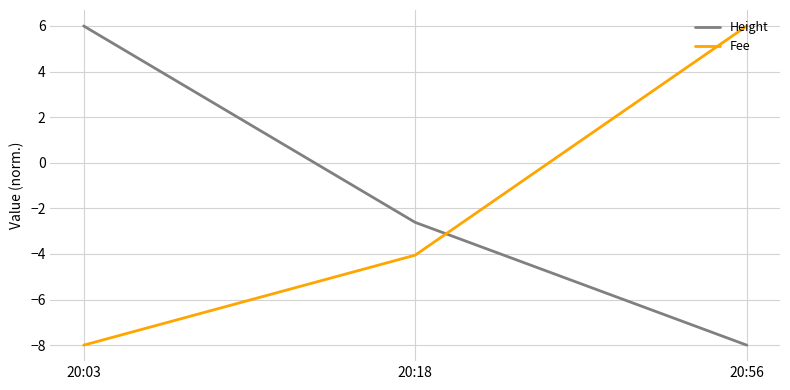

Rank the categories by Height value from lowest to highest.

20:56, 20:18, 20:03